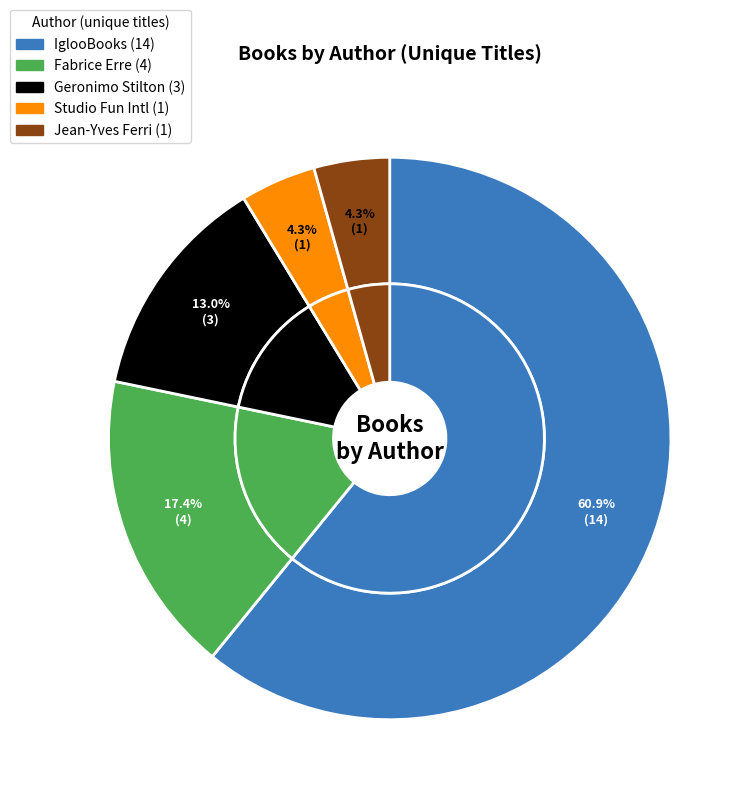

Do Geronimo Stilton (202280014) and IglooBooks (100888866) together represent more than half of the pie?

Yes